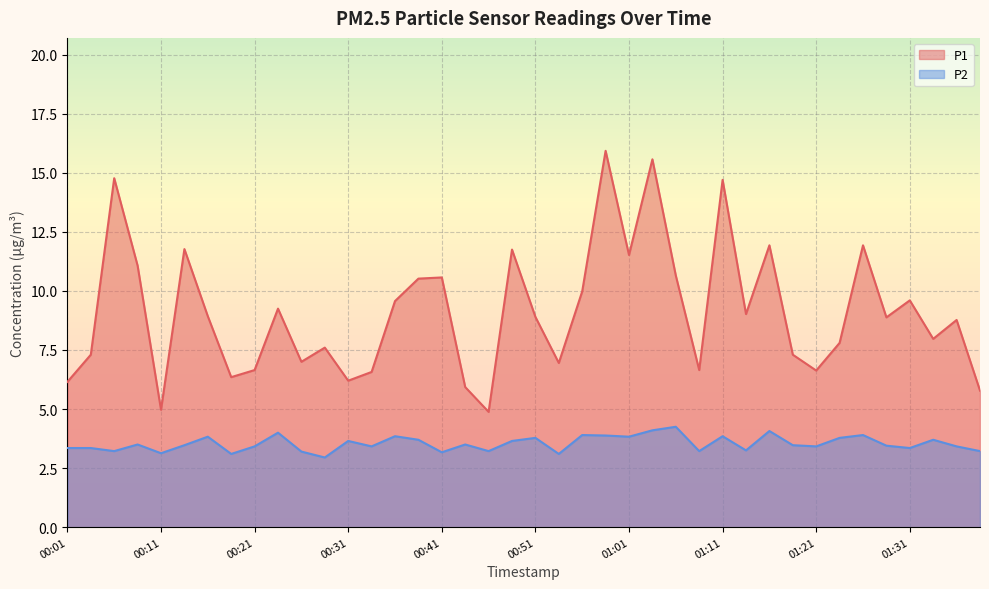

True or false: P1 and P2 cross at least once.

False